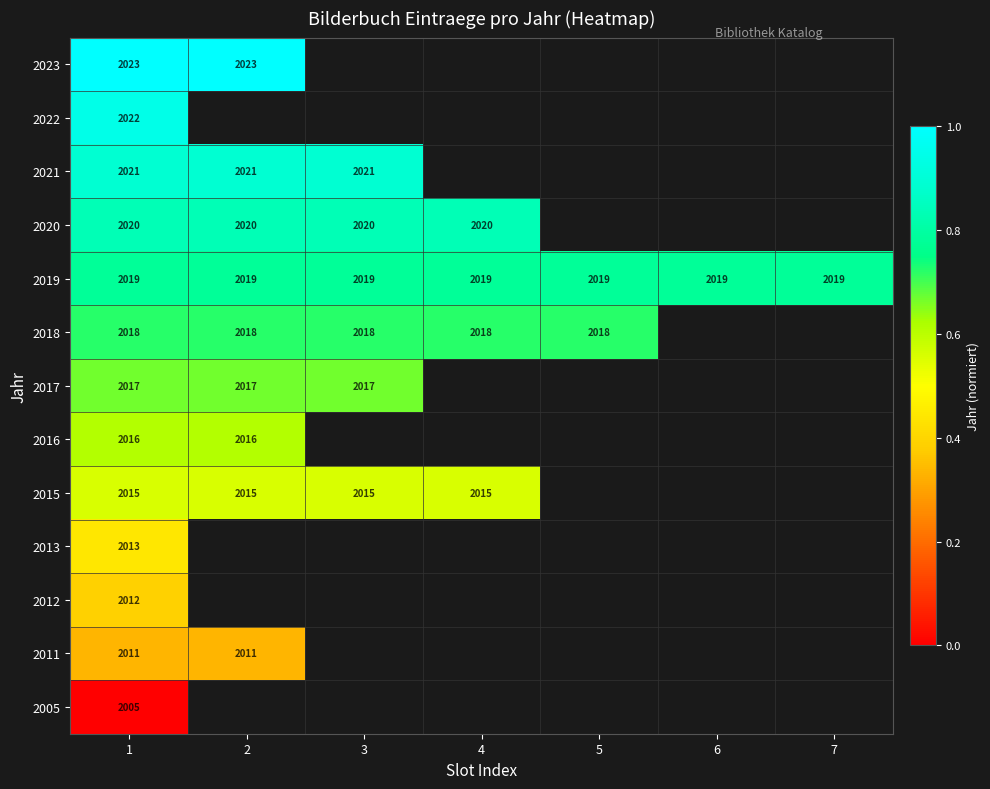

The value of 2019 at 1 is 2019. True or false?

True